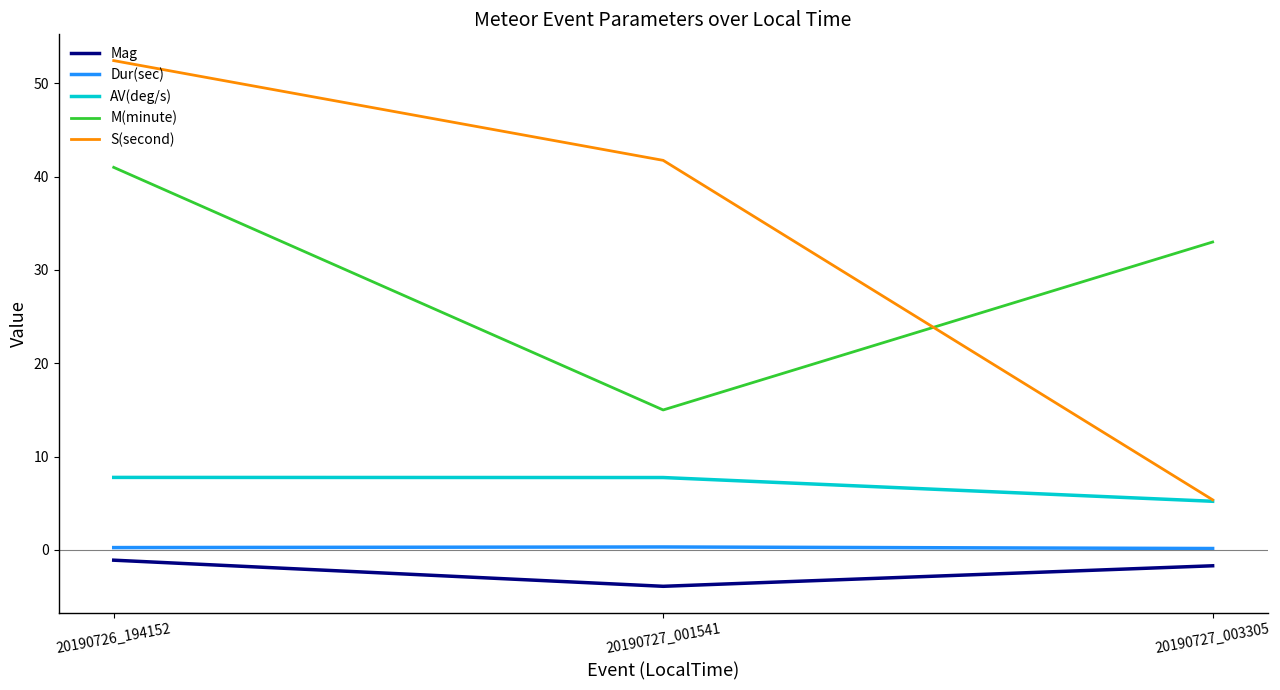

What is the maximum value for AV(deg/s)?

7.8